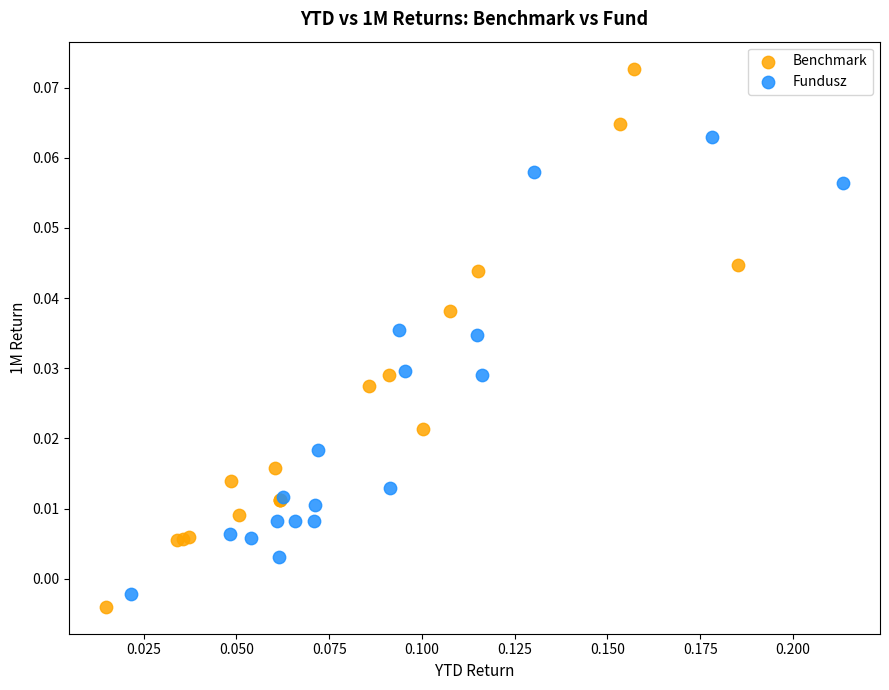

What are all the series names shown in the legend?

Benchmark, Fundusz